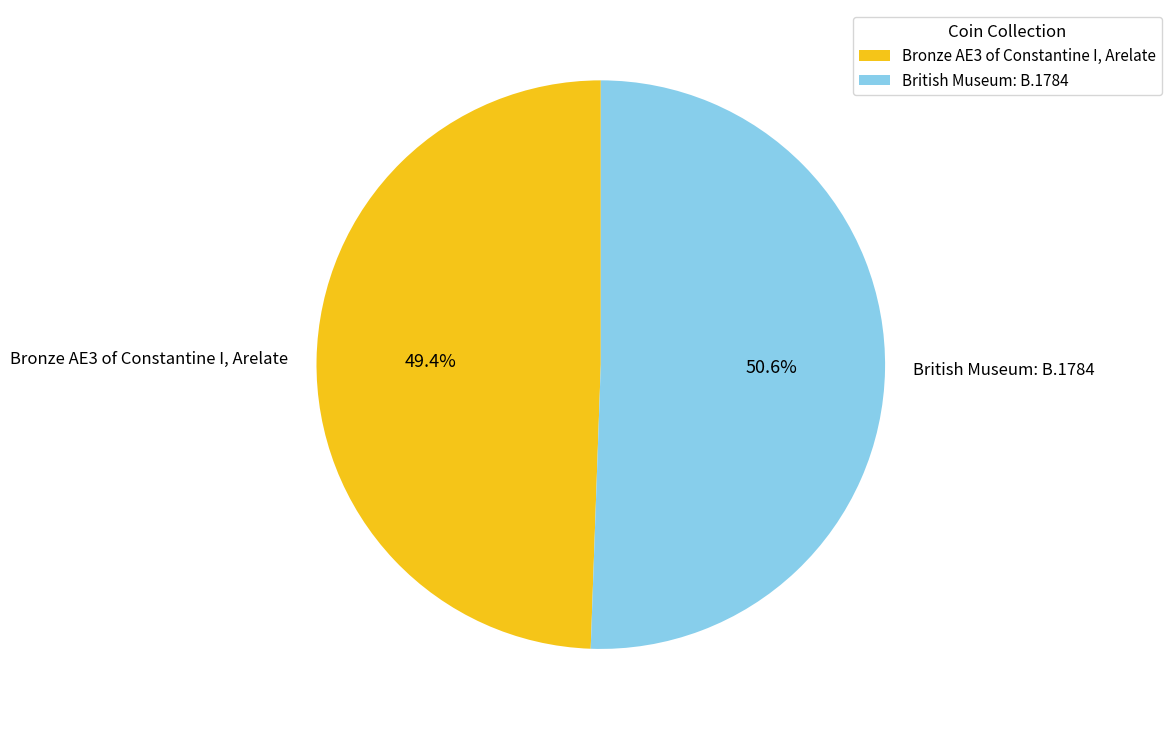

What is the majority slice?

British Museum: B.1784